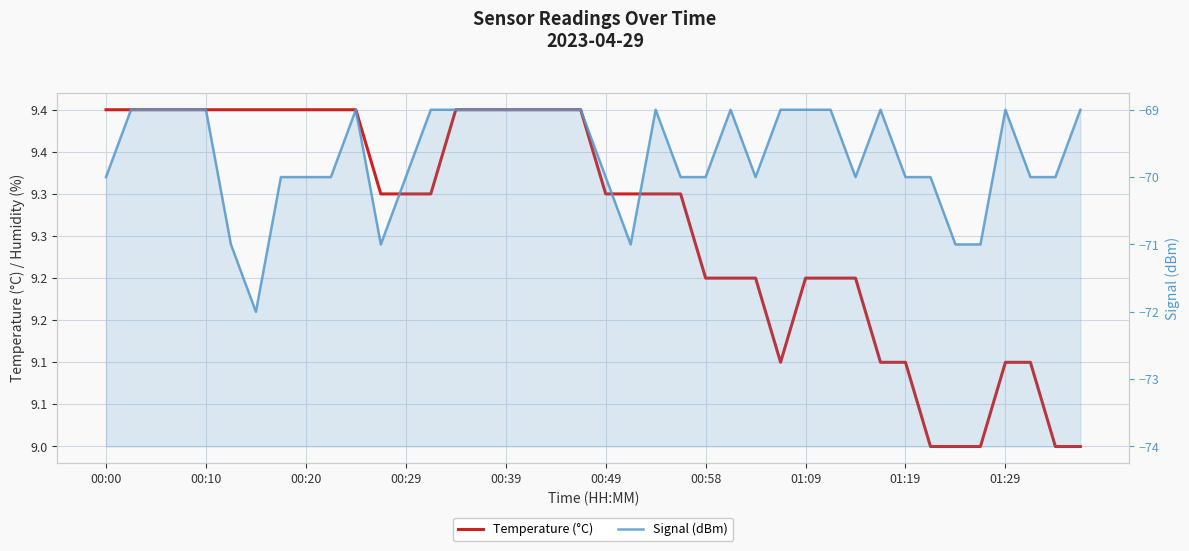

At which label does Temperature (°C) reach its peak?

00:00